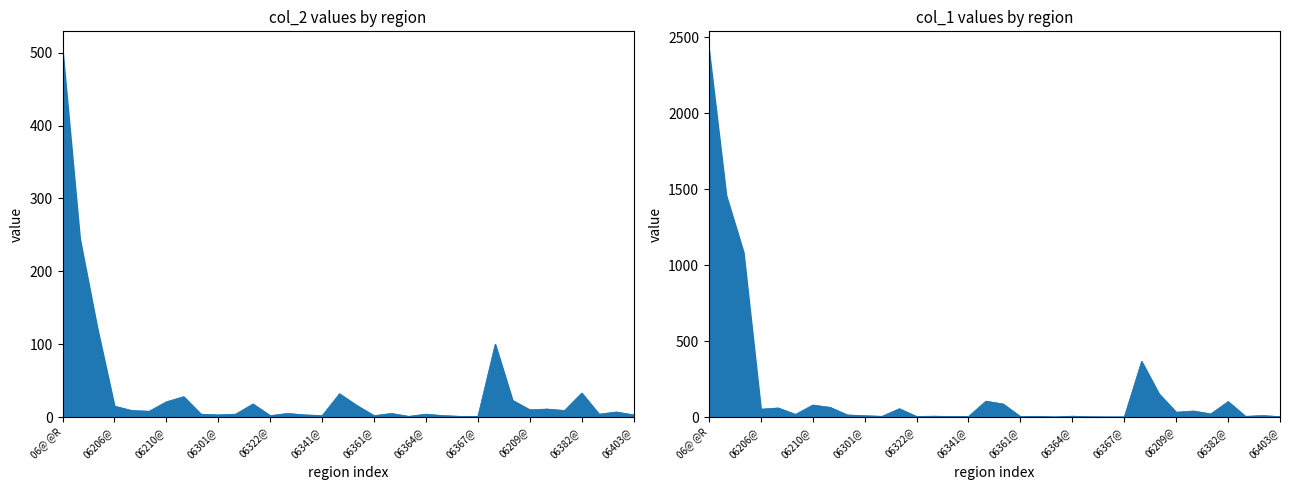

Where is the first local maximum?

06211@